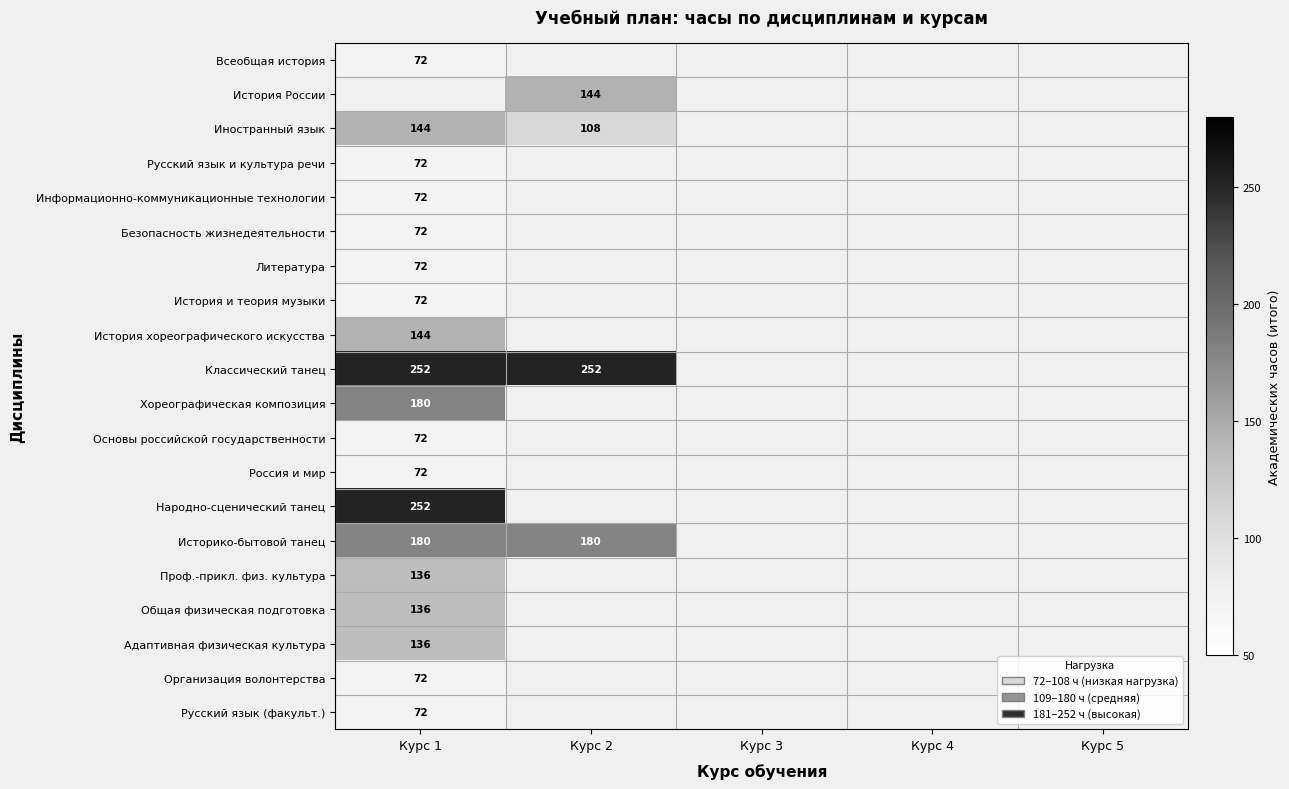

The Русский язык (факульт.) series shows 72 at Курс 1. True or false?

True